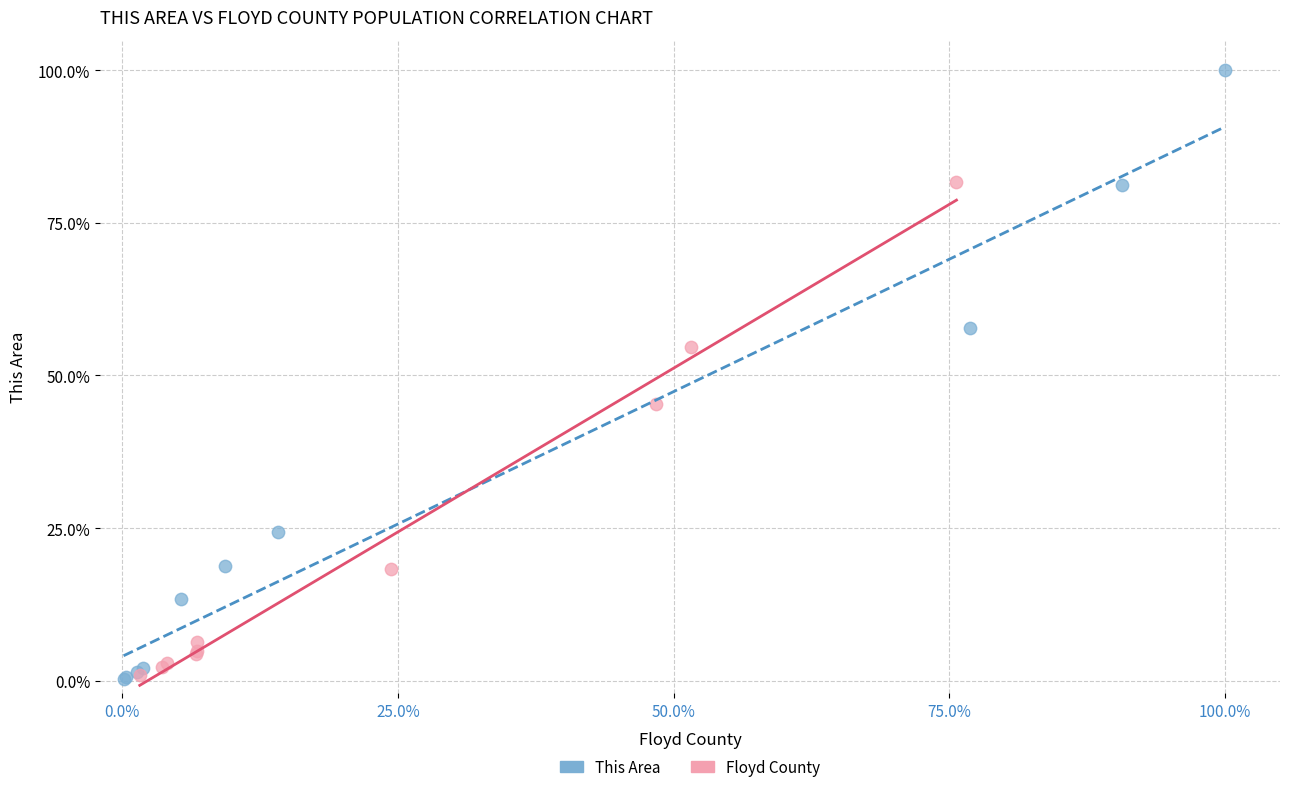

What are all the series names shown in the legend?

This Area, Floyd County